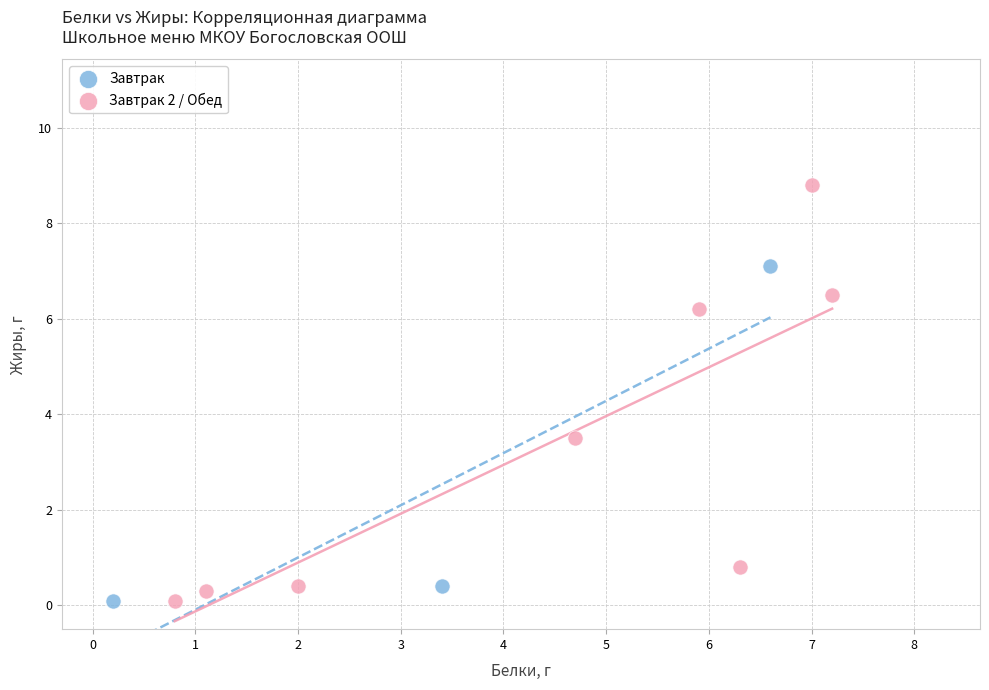

Which series reaches the maximum Y coordinate?

Завтрак 2 / Обед